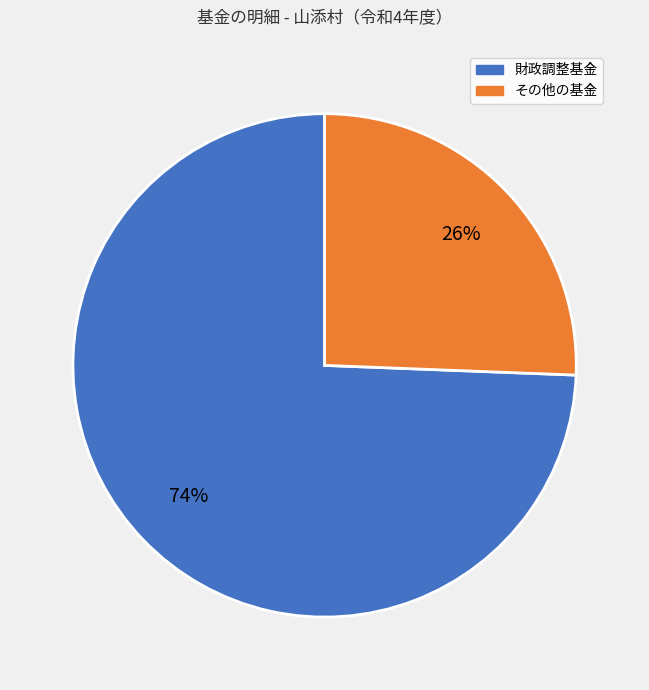

Does any single category account for the majority?

Yes